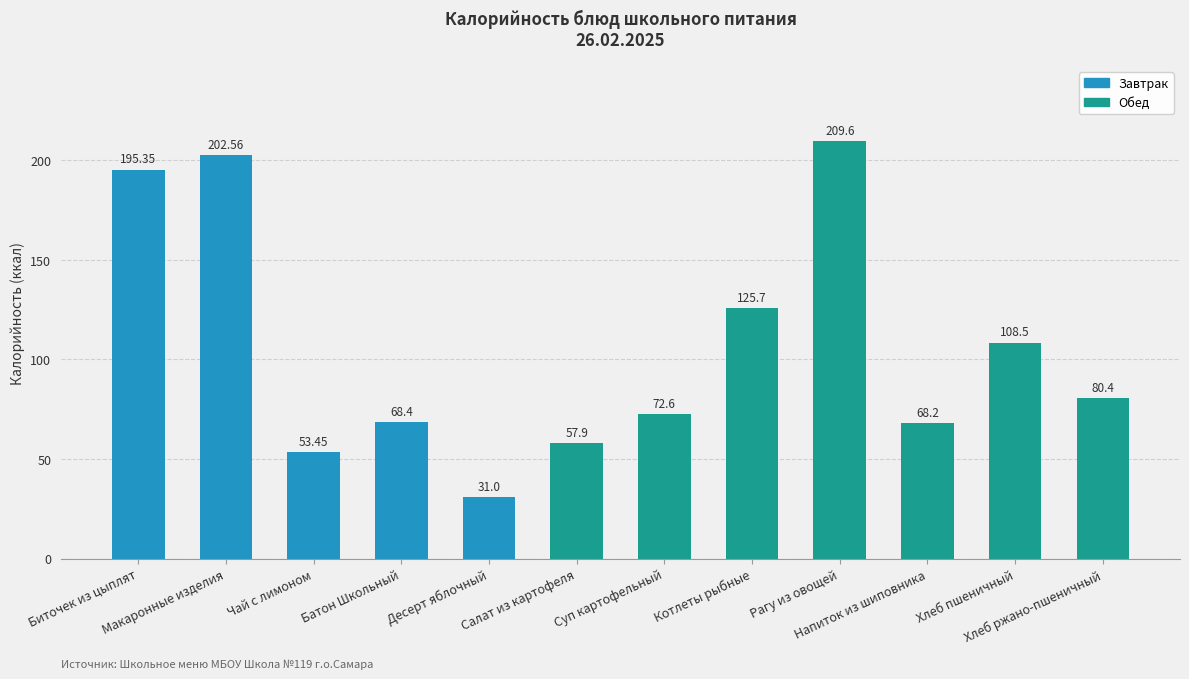

The value at Десерт яблочный is 31.0. True or false?

True